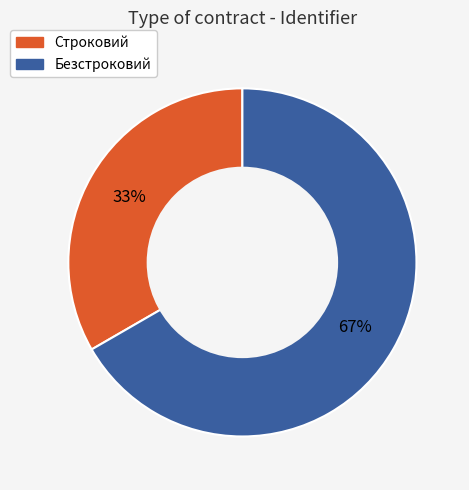

Is there any slice that represents more than half of the pie?

Yes